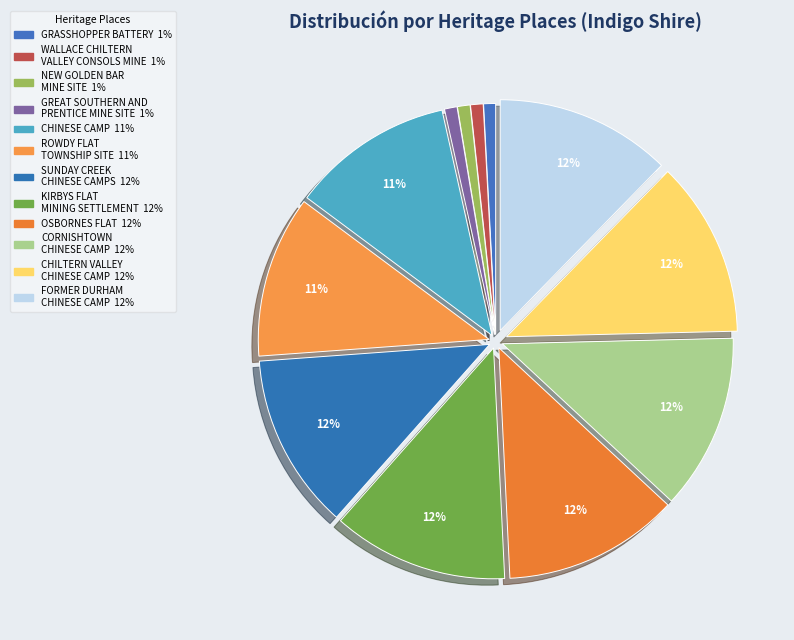

To the nearest percent, what is the difference between the largest and smallest slice percentages?

11%